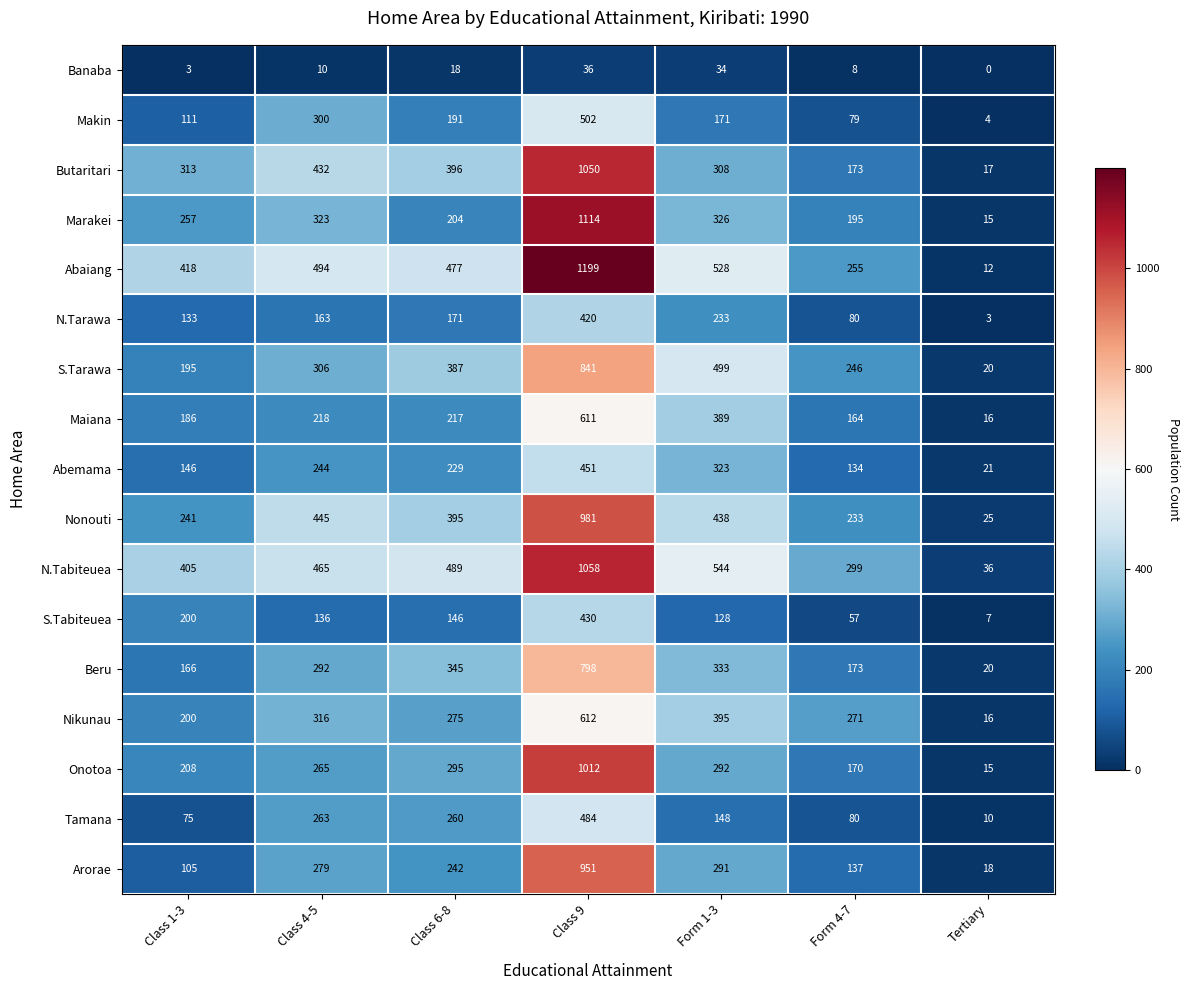

Which category has the highest value across all series?

Class 9